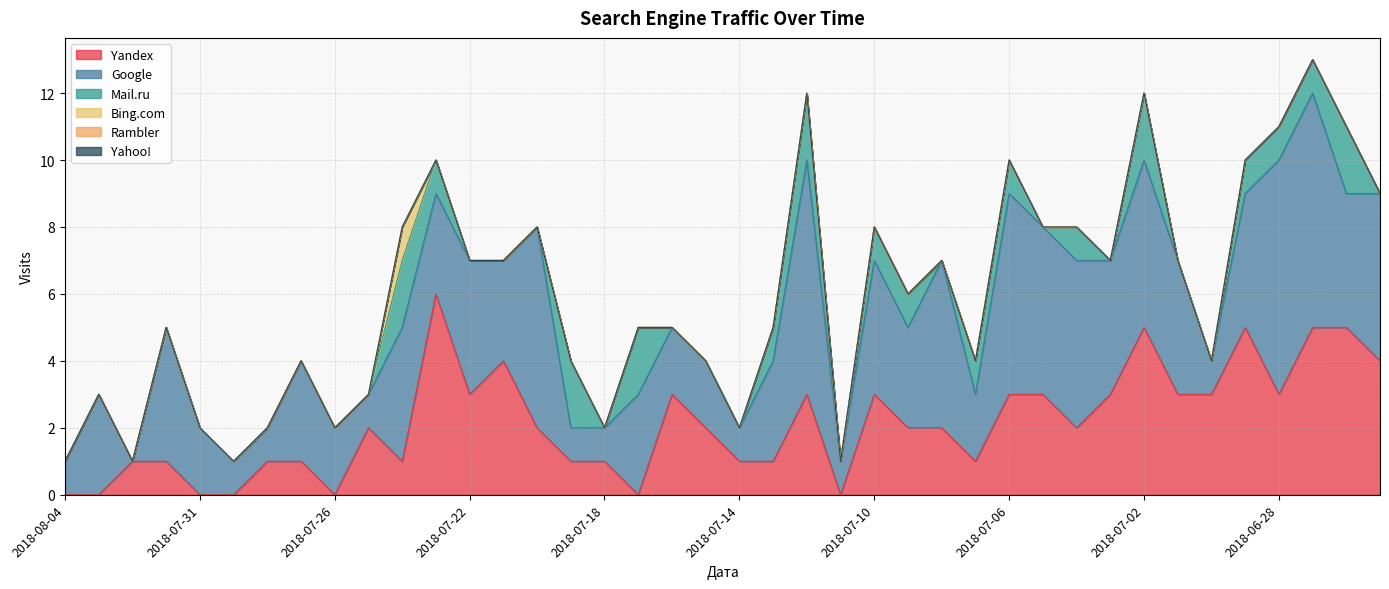

In Bing.com, how many points are higher than both neighbors (excluding endpoints)?

1